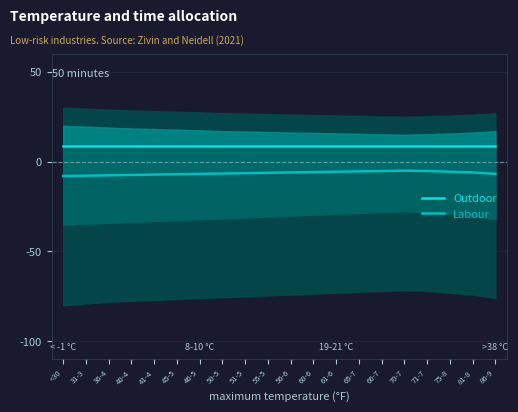

True or false: Labour and Outdoor cross at least once.

False